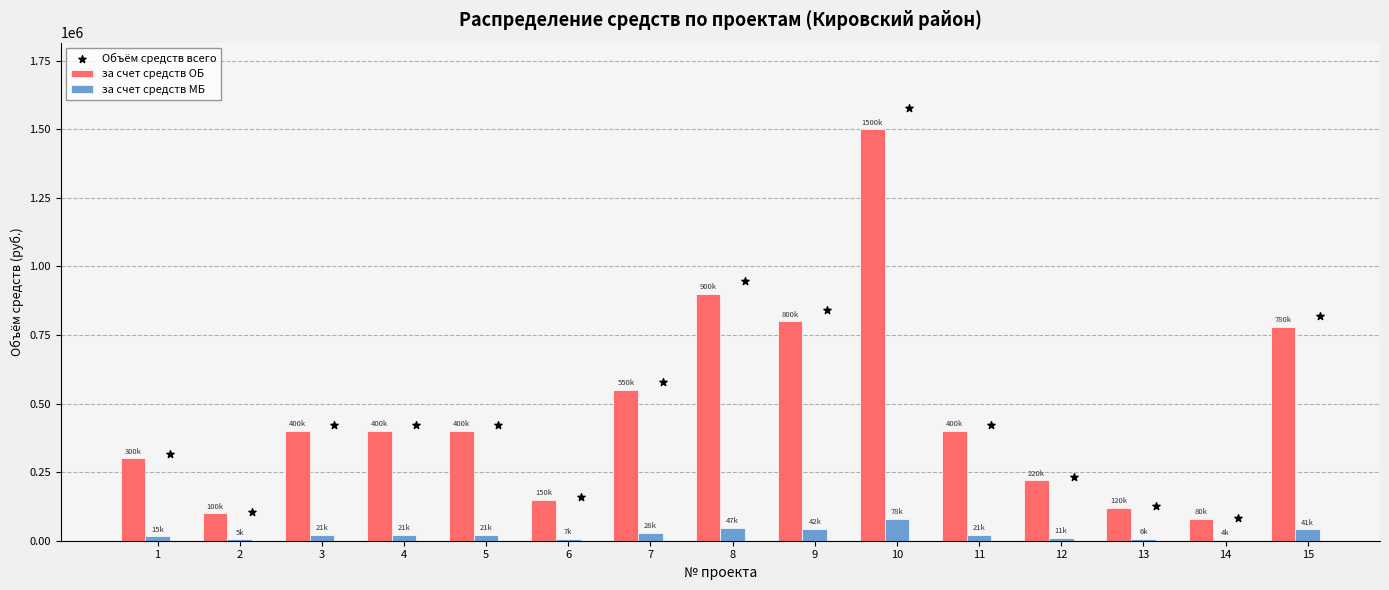

Which series reaches the maximum Y coordinate?

Объём средств всего